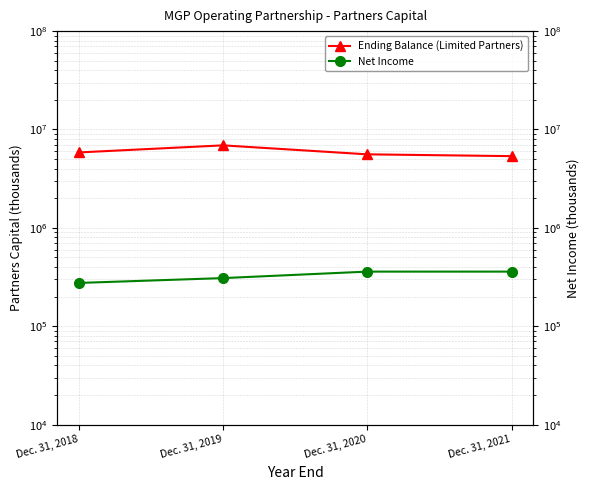

How many lines are shown in the chart?

2